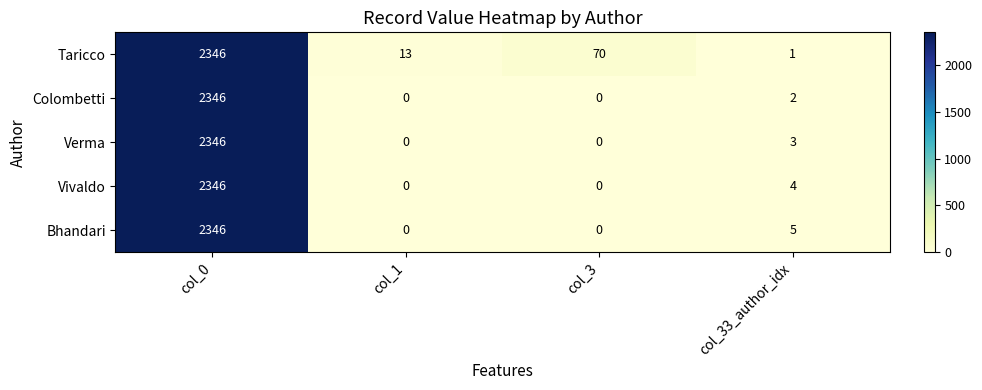

At which label does Vivaldo first exceed 4?

col_0